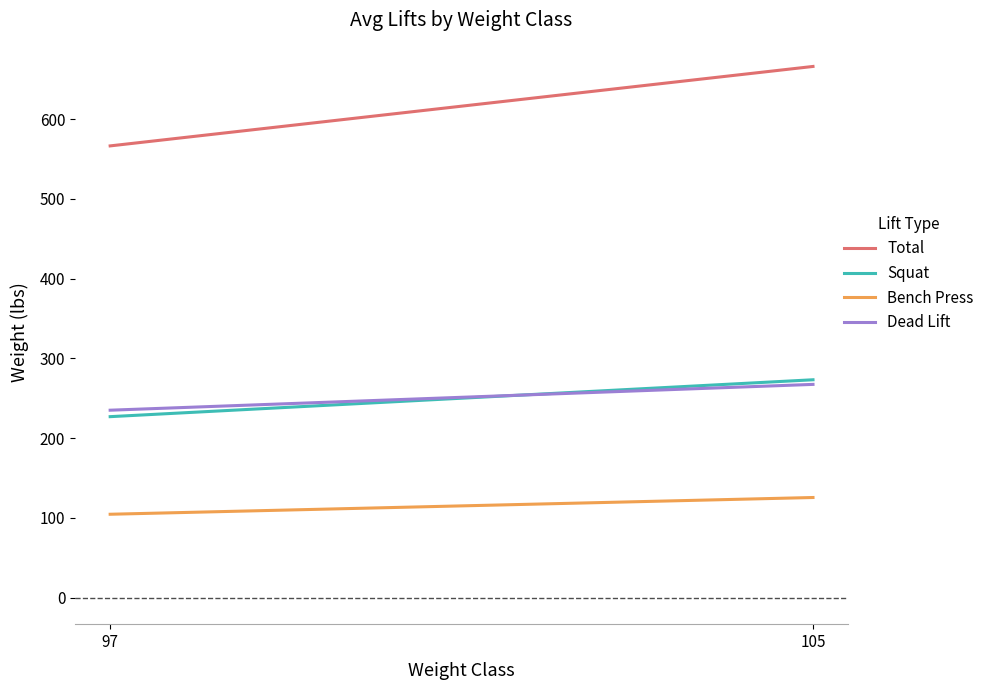

Reading right to left, extract all data points from this chart.

Total: 105=666.1	97=566.4
Squat: 105=273.2	97=226.9
Bench Press: 105=125.5	97=104.5
Dead Lift: 105=267.4	97=235.0